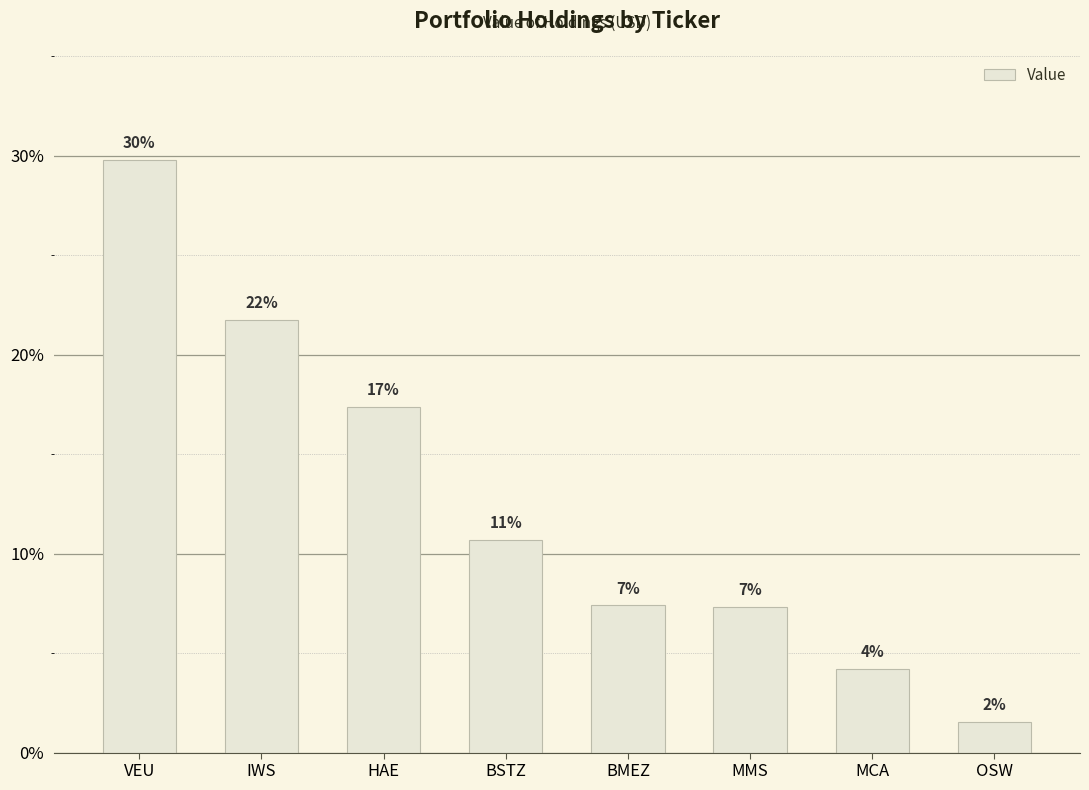

What value does the data have at IWS, to the nearest 10?

990000